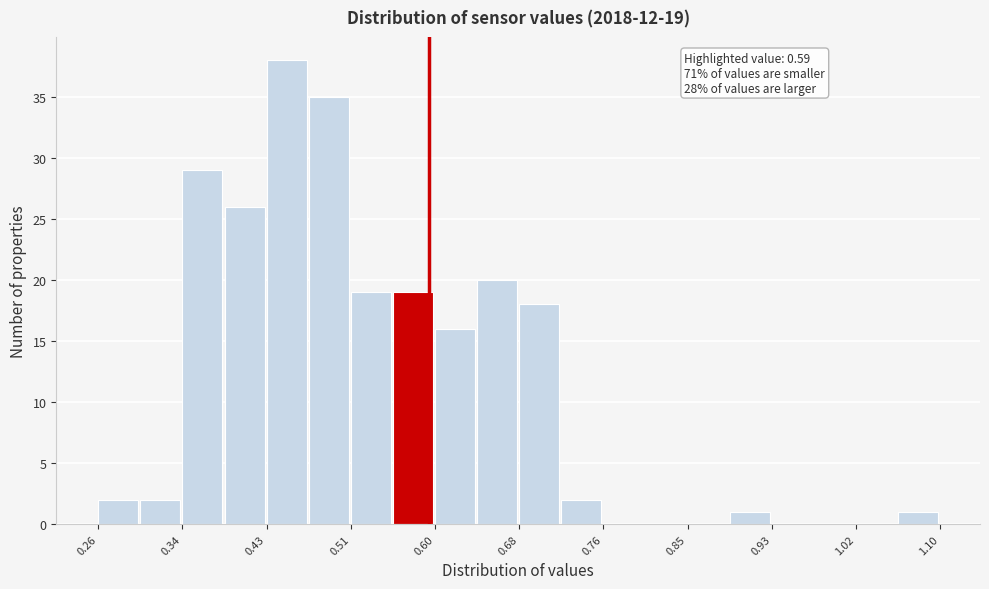

Over which range of the x-axis is the bar tallest?

0.428 to 0.470